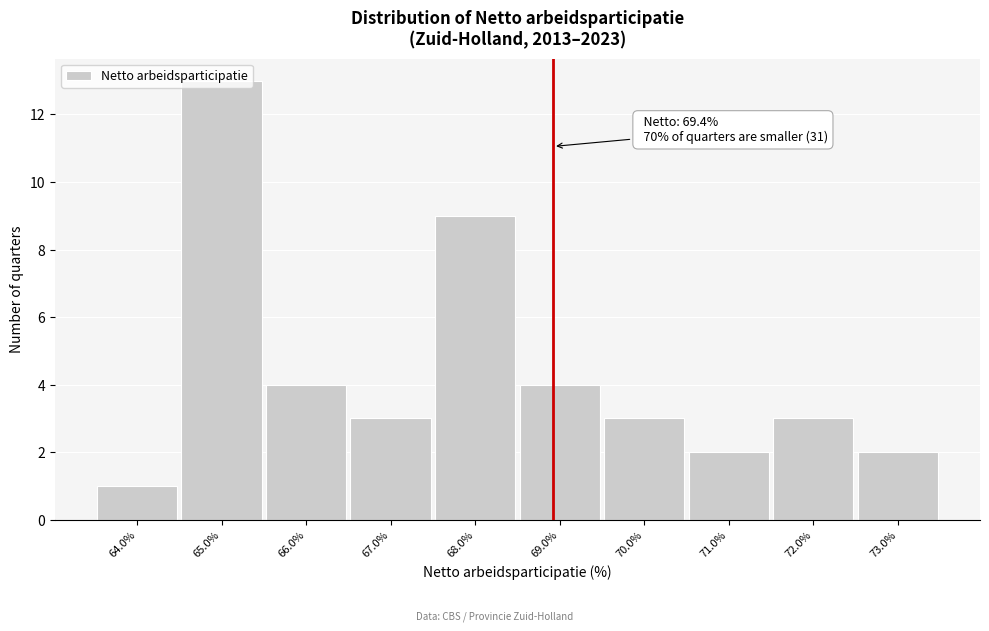

At which category does the chart reach its peak across all series?

65.0%